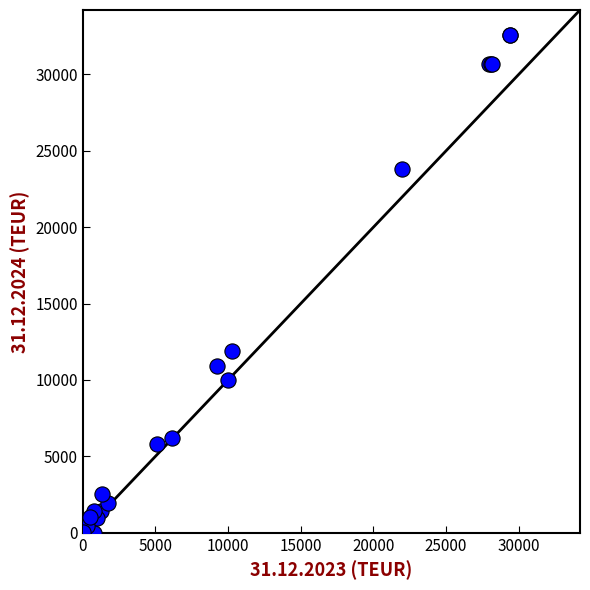

What Y value in the scatter plot is closest to 16291?

11917